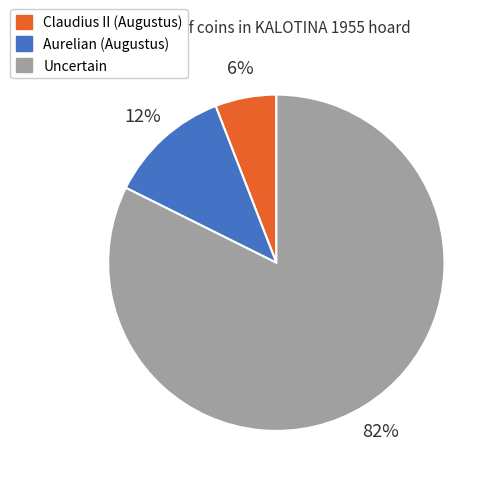

Rank the categories by value from lowest to highest.

Claudius II (Augustus), Aurelian (Augustus), Uncertain